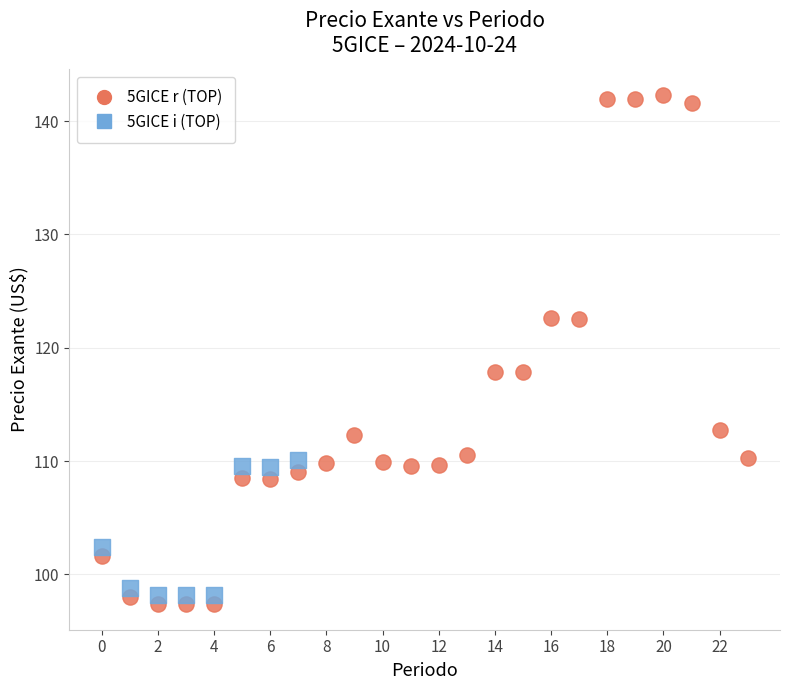

Which series reaches the maximum Y coordinate?

5GICE r (TOP)